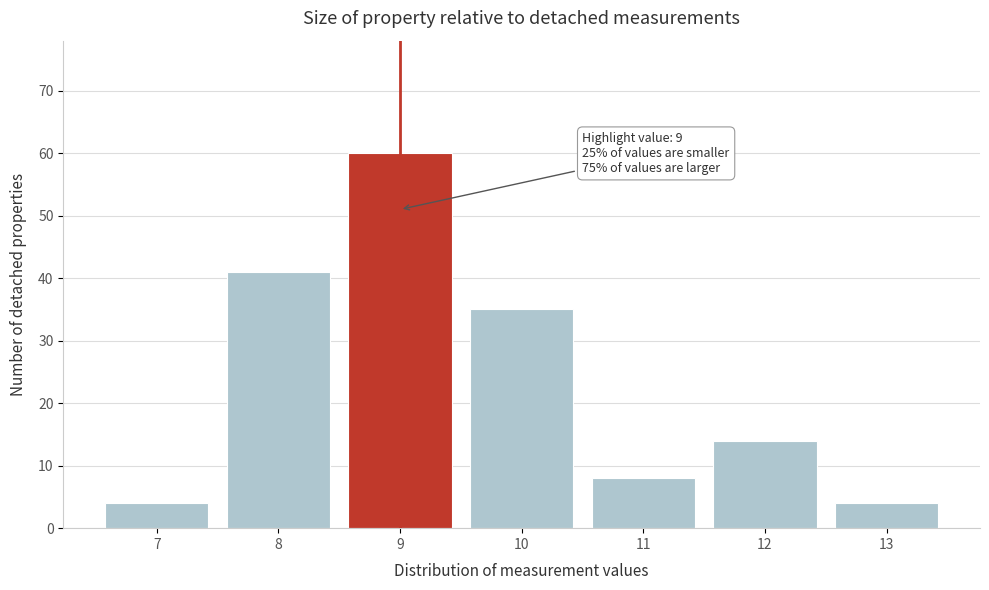

Reading right to left, transcribe all the data shown in this chart.

4	14	8	35	60	41	4